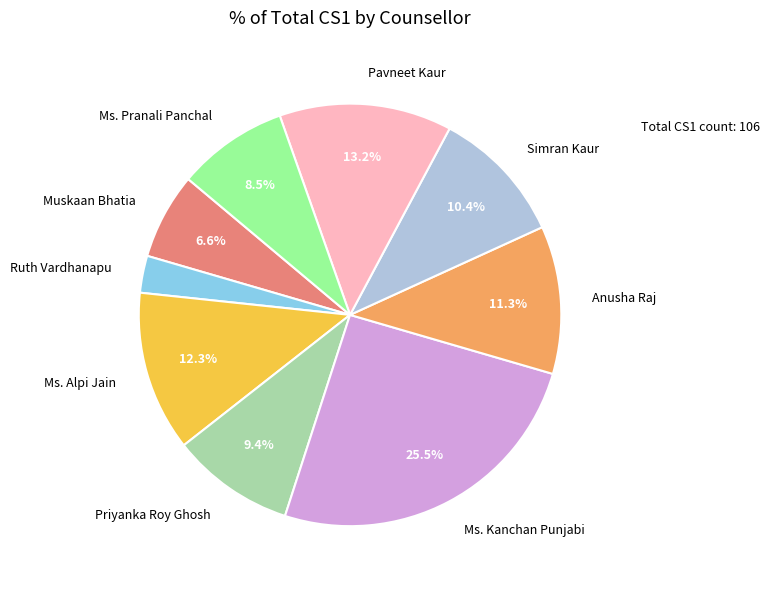

To the nearest percent, what is the difference between the Ms. Pranali Panchal and Priyanka Roy Ghosh slice percentages?

1%